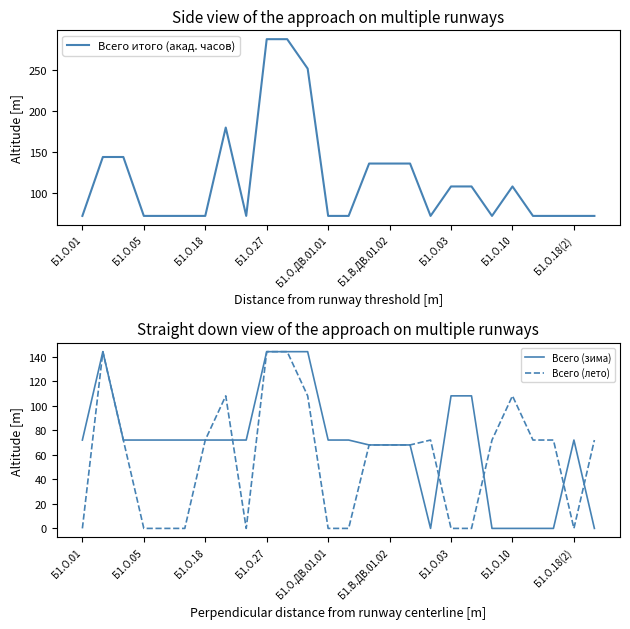

True or false: Всего (лето) has a value of 108 at Б1.О.10.

True